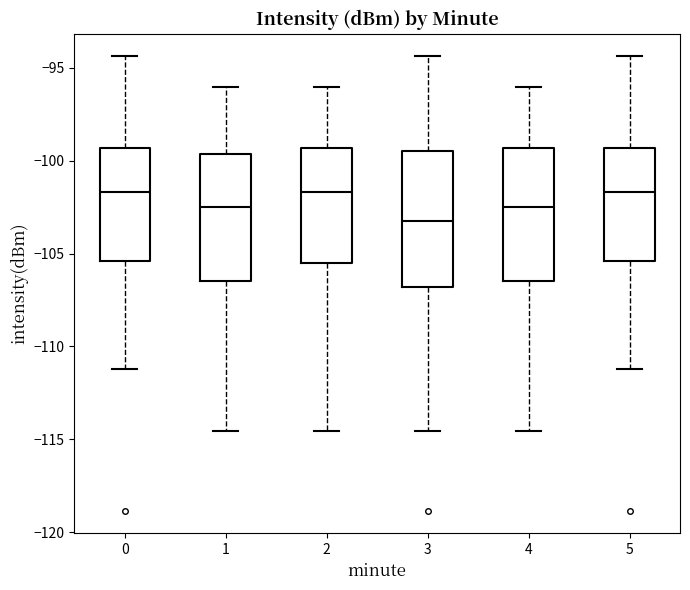

Reading left to right, read every box against the y-axis: the position of its median line, the range the box covers, and the ends of its whiskers. The values are not printed on the chart, so give them approximately, as read against the axis.

0: median -101.5, box -105.5 to -99.5, whiskers -111.0 to -94.5
1: median -102.5, box -106.5 to -99.5, whiskers -114.5 to -96.0
2: median -101.5, box -105.5 to -99.5, whiskers -114.5 to -96.0
3: median -103.5, box -107.0 to -99.5, whiskers -114.5 to -94.5
4: median -102.5, box -106.5 to -99.5, whiskers -114.5 to -96.0
5: median -101.5, box -105.5 to -99.5, whiskers -111.0 to -94.5